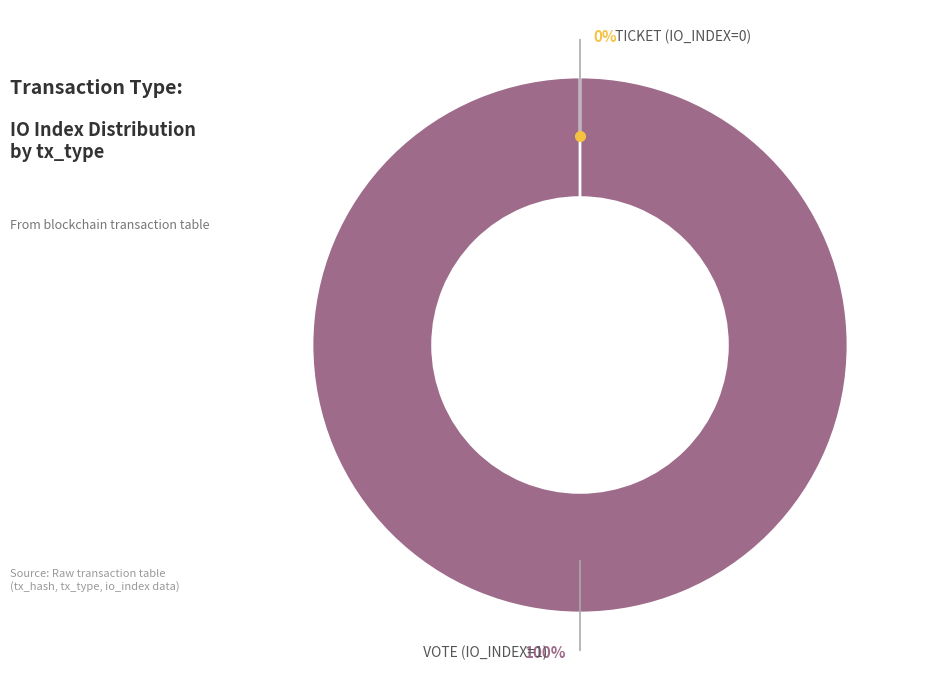

Which slice is the smallest?

Ticket (io_index=0)